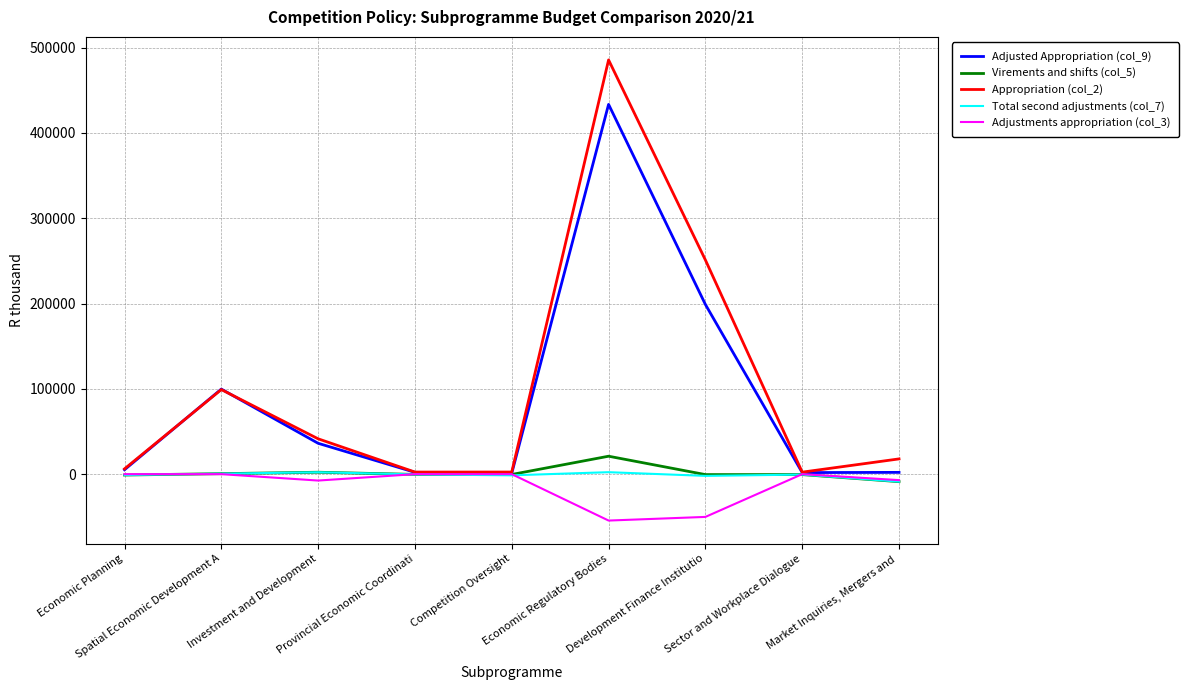

What position from the right is Development Finance Institutio?

3